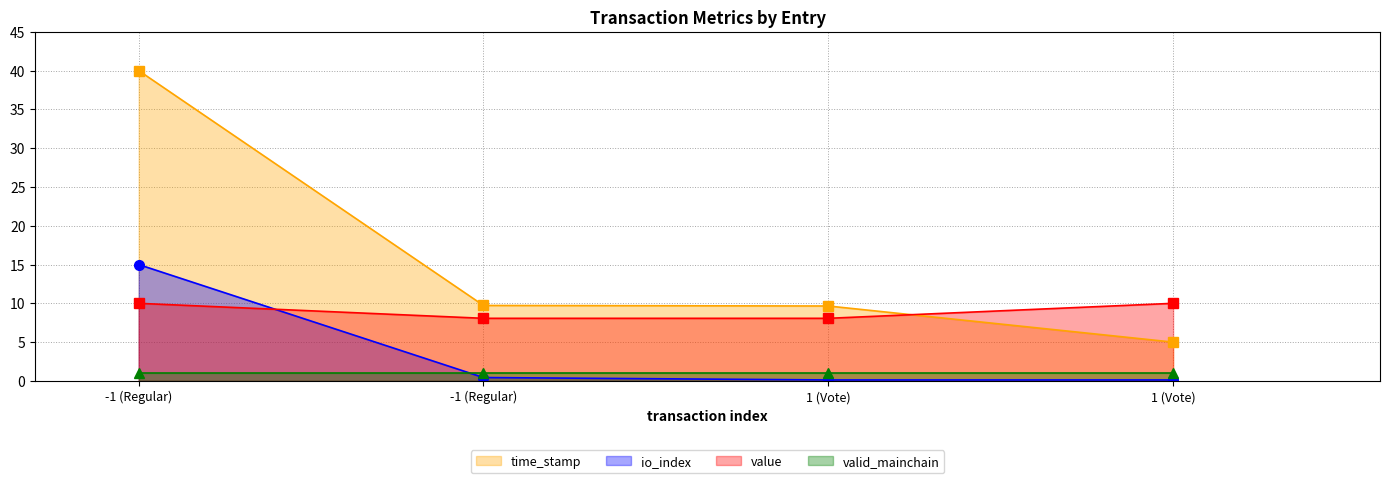

True or false: value has a value of 8.1 at 1 (Vote).

True